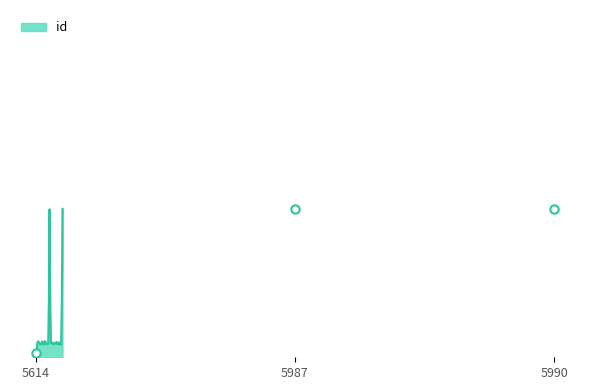

Is this an area chart (filled region under the line)?

Yes